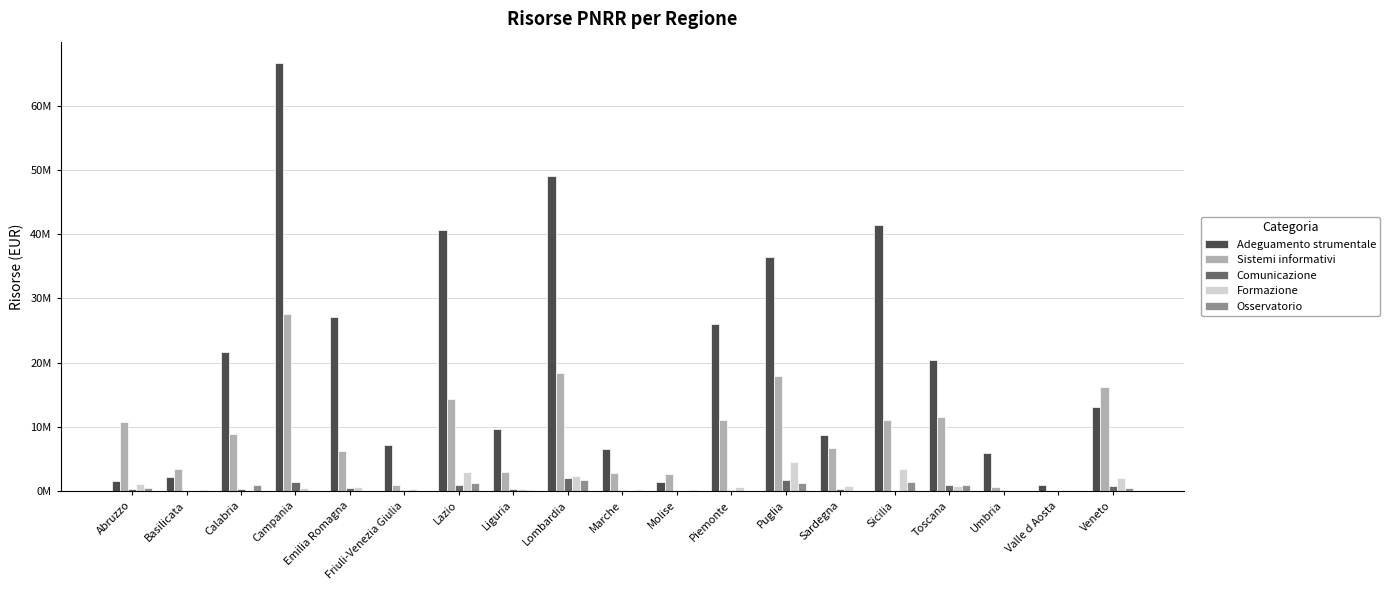

Does the chart contain stacked bars?

No